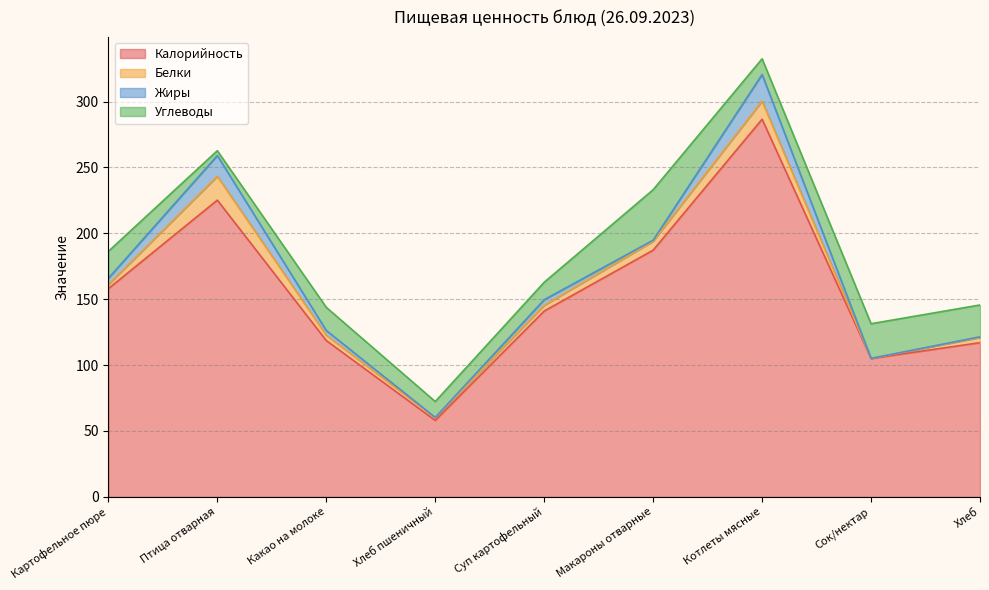

At Картофельное пюре, list the series in order from largest to smallest.

Калорийность, Углеводы, Жиры, Белки